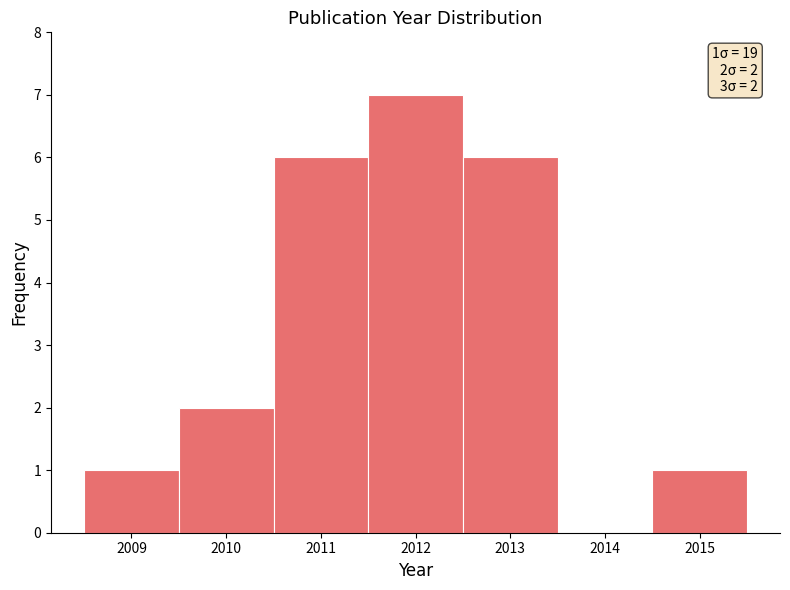

Over which range of the x-axis is the bar tallest?

2011.5 to 2012.5